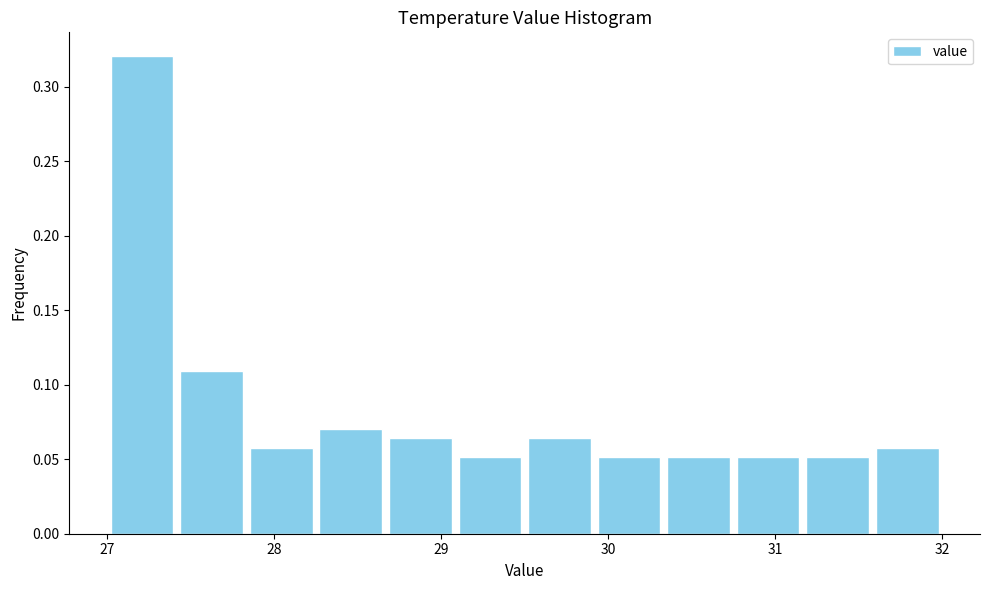

Reading left to right, transcribe this chart: for each bar, give the range it covers on the x-axis and its height. Neither the bar edges nor the heights are printed on the chart, so give them approximately, as read against the axes.

27.0 to 27.4: 0.320
27.4 to 27.8: 0.110
27.8 to 28.3: 0.060
28.3 to 28.7: 0.070
28.7 to 29.1: 0.065
29.1 to 29.5: 0.050
29.5 to 29.9: 0.065
29.9 to 30.3: 0.050
30.3 to 30.8: 0.050
30.8 to 31.2: 0.050
31.2 to 31.6: 0.050
31.6 to 32.0: 0.060